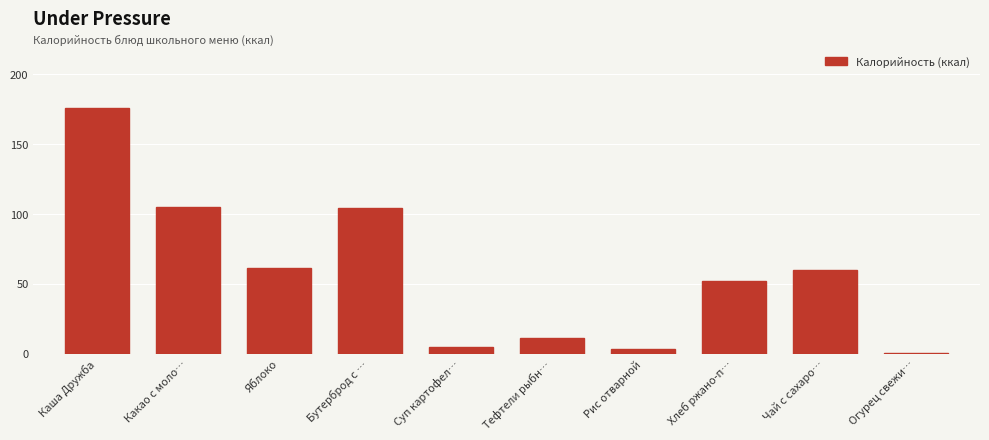

What is the sum of all values?

577.2